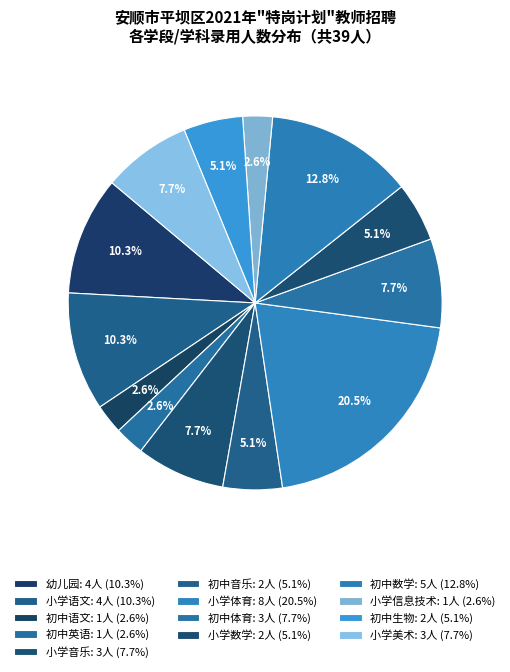

How many segments does this pie chart have?

13